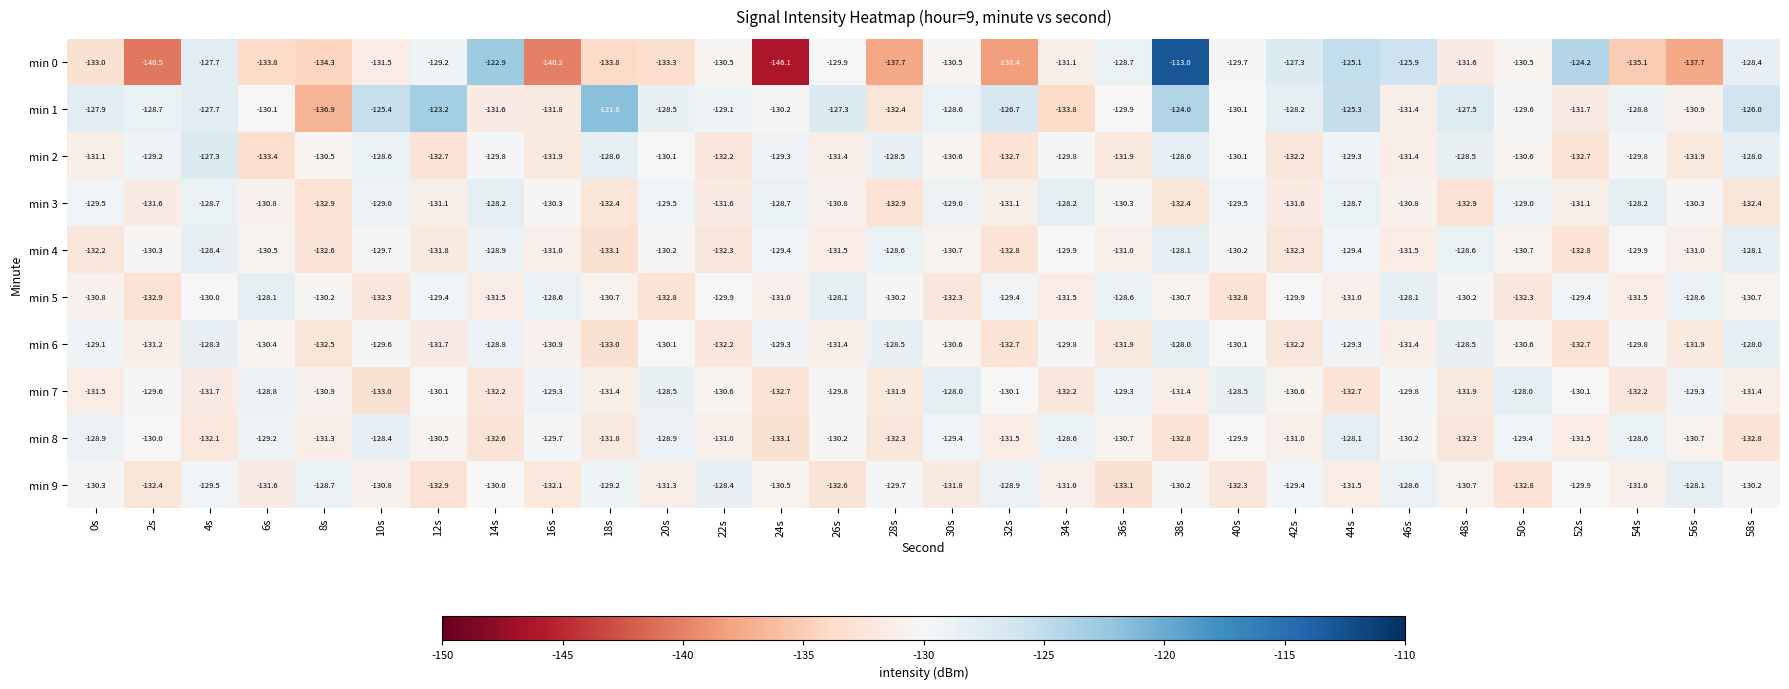

What is the total value across all series at 56s?

-1310.4